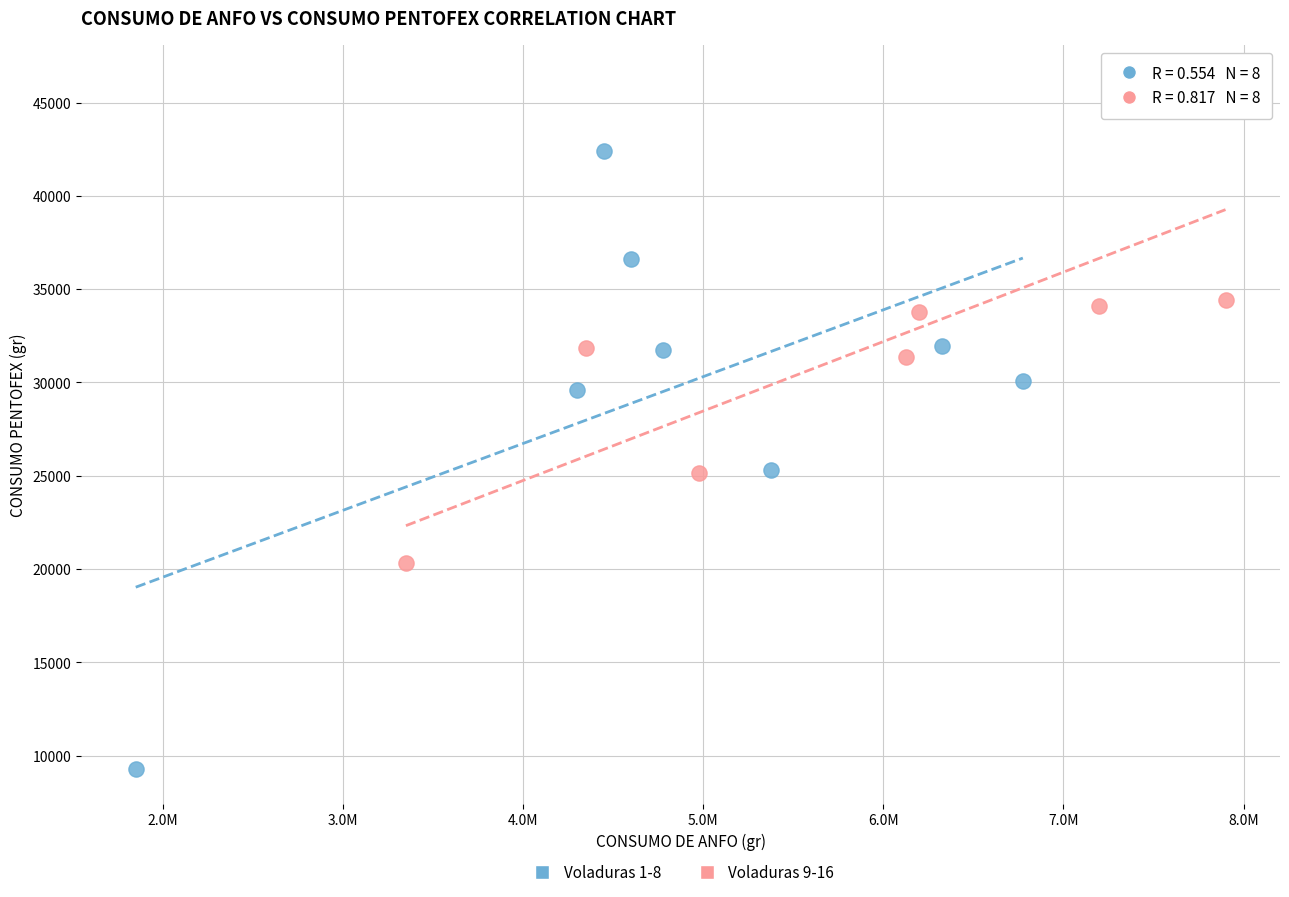

Which series has the largest Y range (max minus min)?

Voladuras 1-8